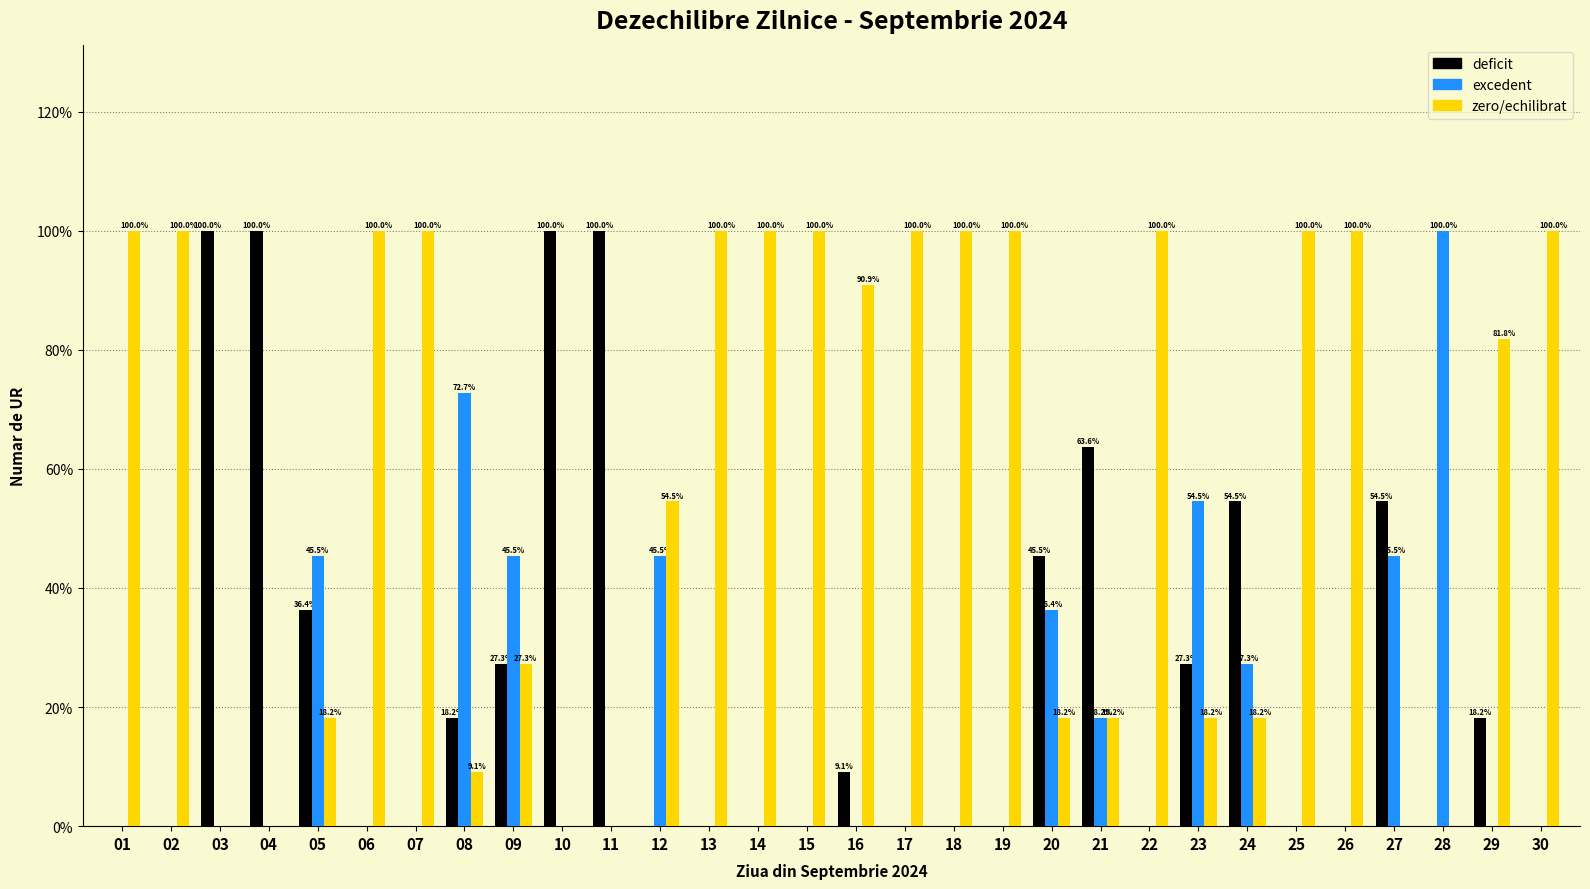

What is the total value across all series at 14?

100.0